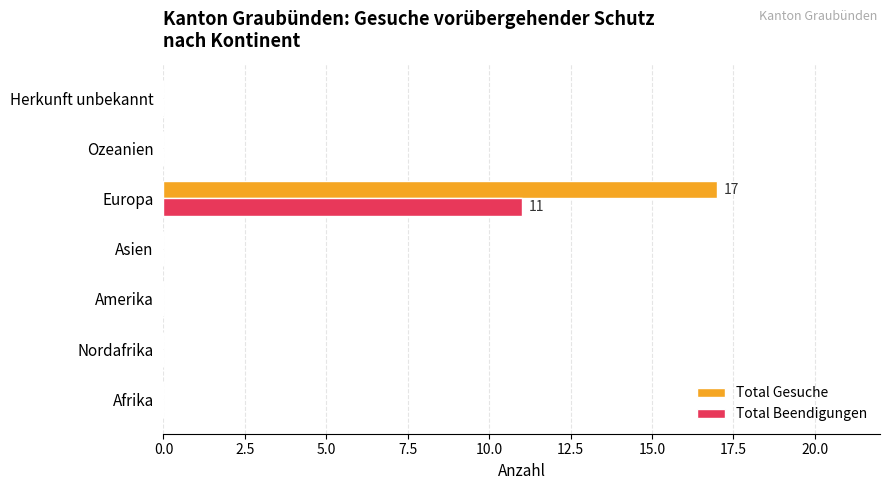

True or false: Total Beendigungen has a value of -6 at Amerika.

False